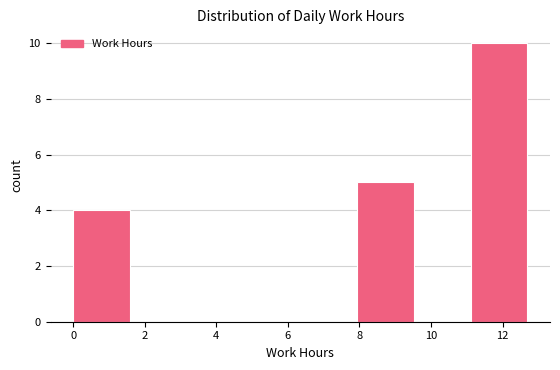

Which range on the x-axis has the tallest bar?

11.2 to 12.6